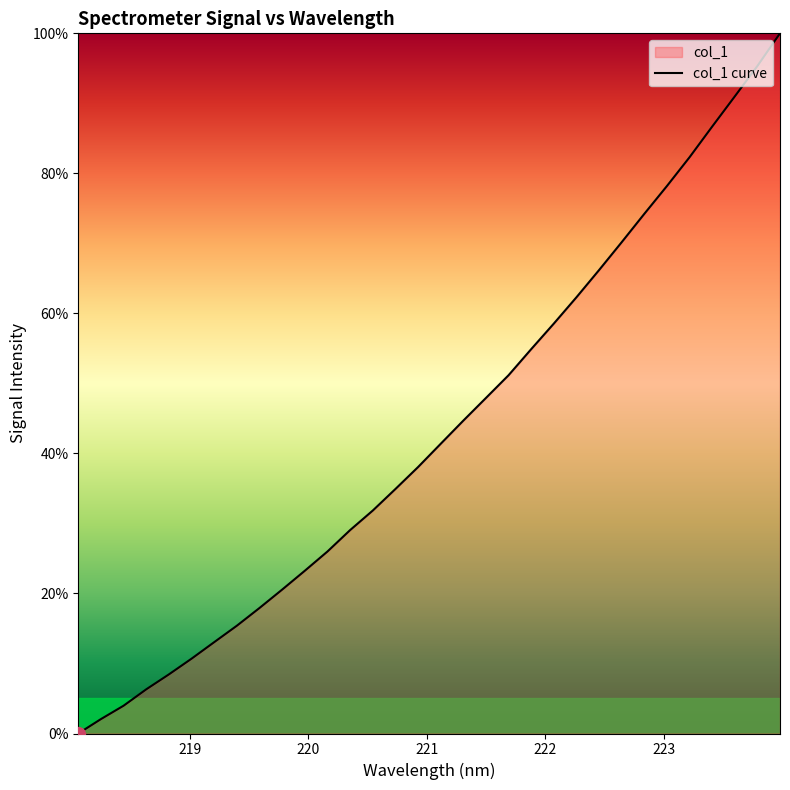

True or false: the data has more than 1 interior local peaks.

False